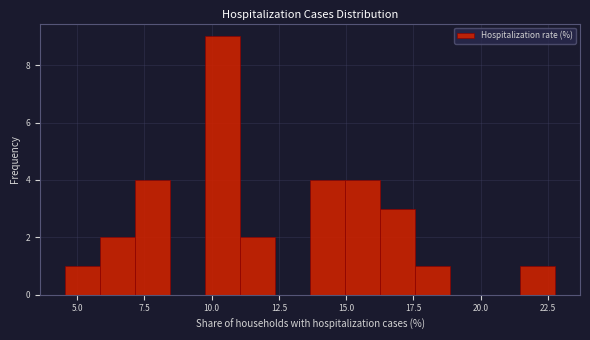

Around what value on the x-axis is the tallest bar? Give the approximate position of its centre, as read against the axis.

10.5